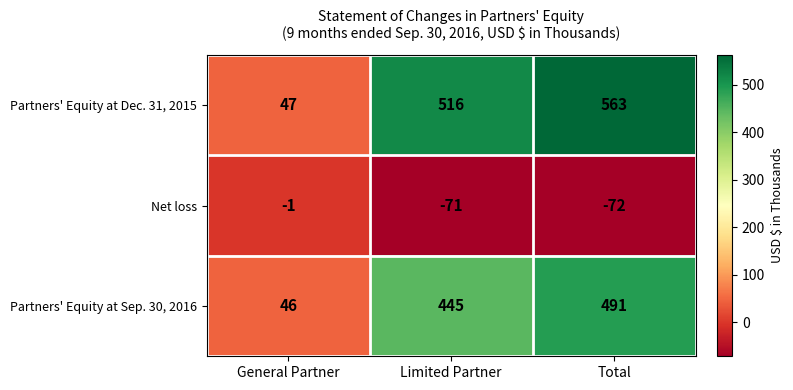

How many series are shown in this chart?

3